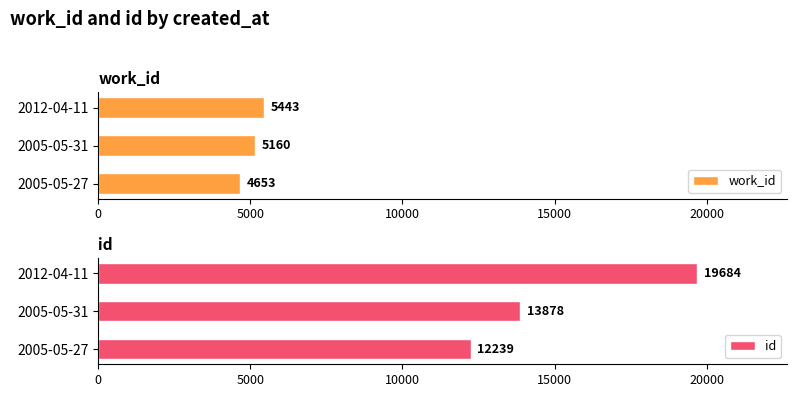

What value does the id series have at 2005-05-27, to the nearest 50?

12250